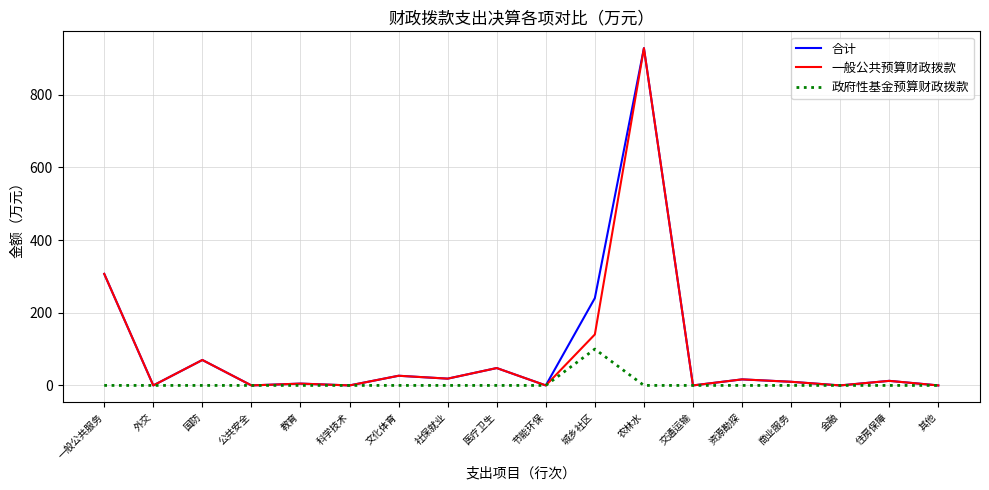

True or false: 合计 has more than 0 points higher than both neighbors.

True